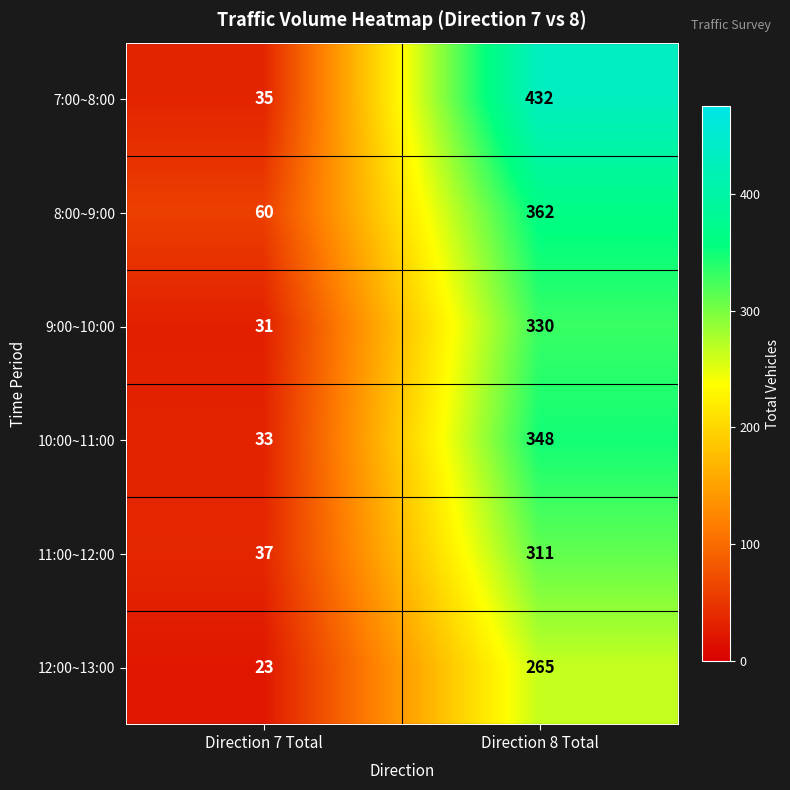

The 8:00~9:00 series shows 362 at Direction 8 Total. True or false?

True